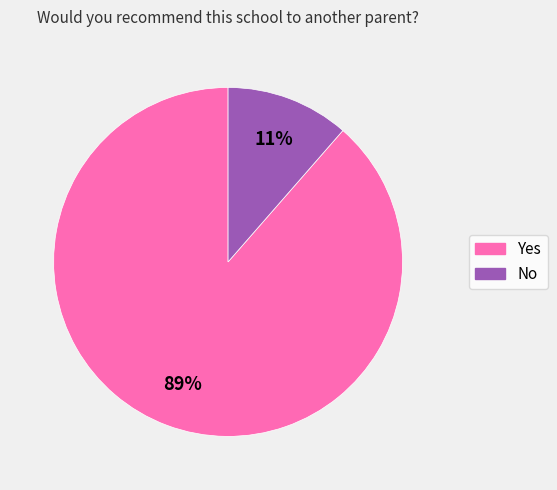

How many segments does this pie chart have?

2